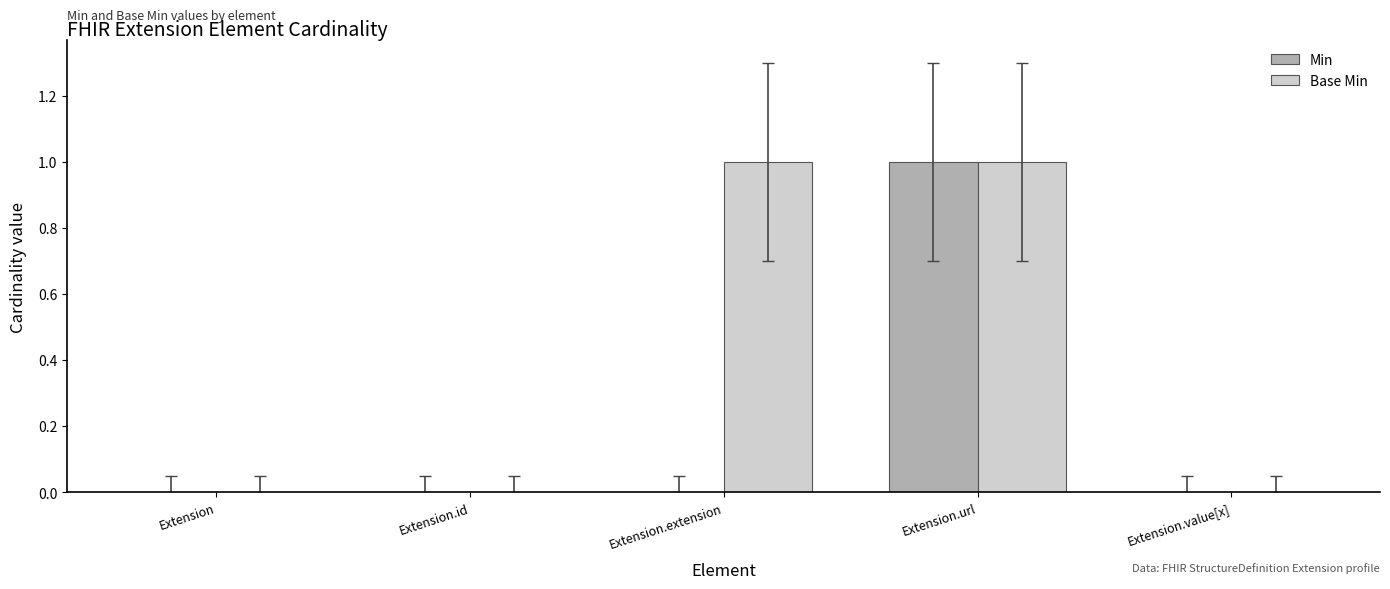

The value of Base Min at Extension.url is 2. True or false?

False